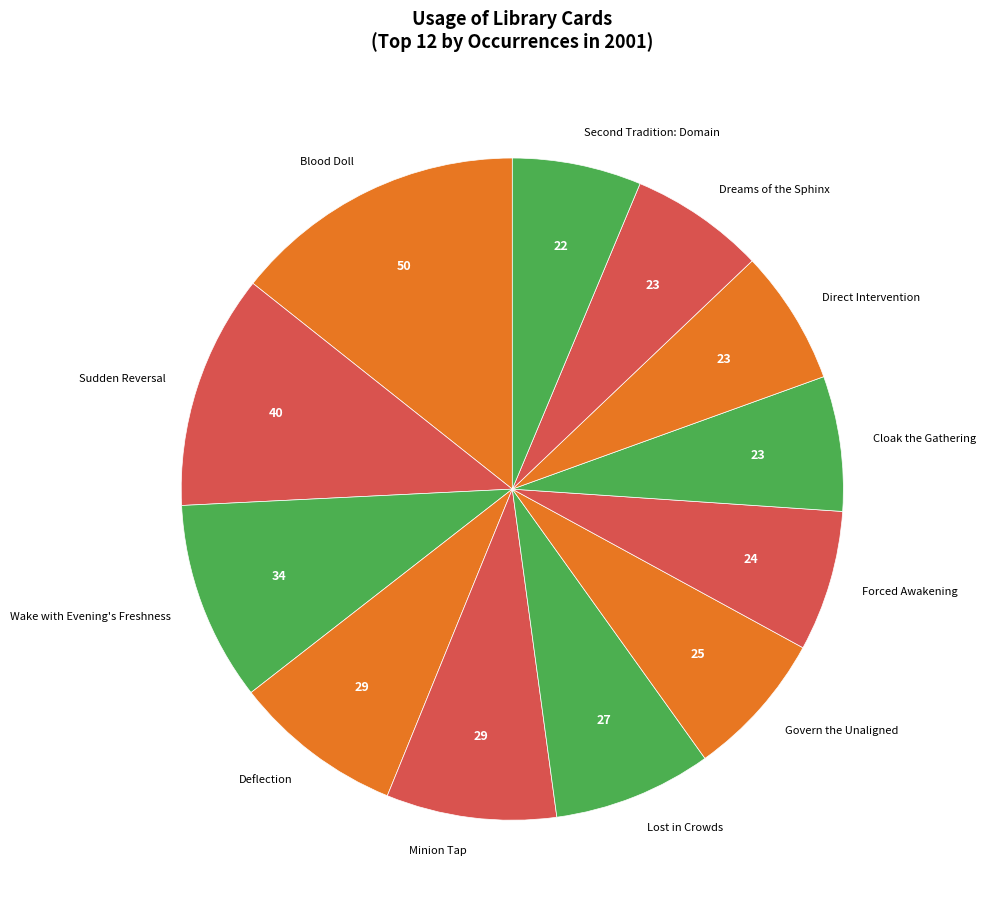

What is the ratio of the value at Dreams of the Sphinx to the value at Blood Doll?

0.5